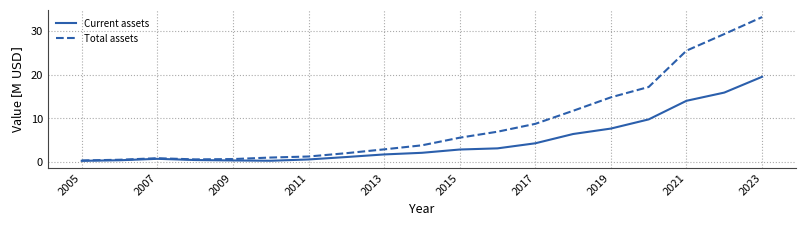

Which series has the widest spread of values?

Total assets